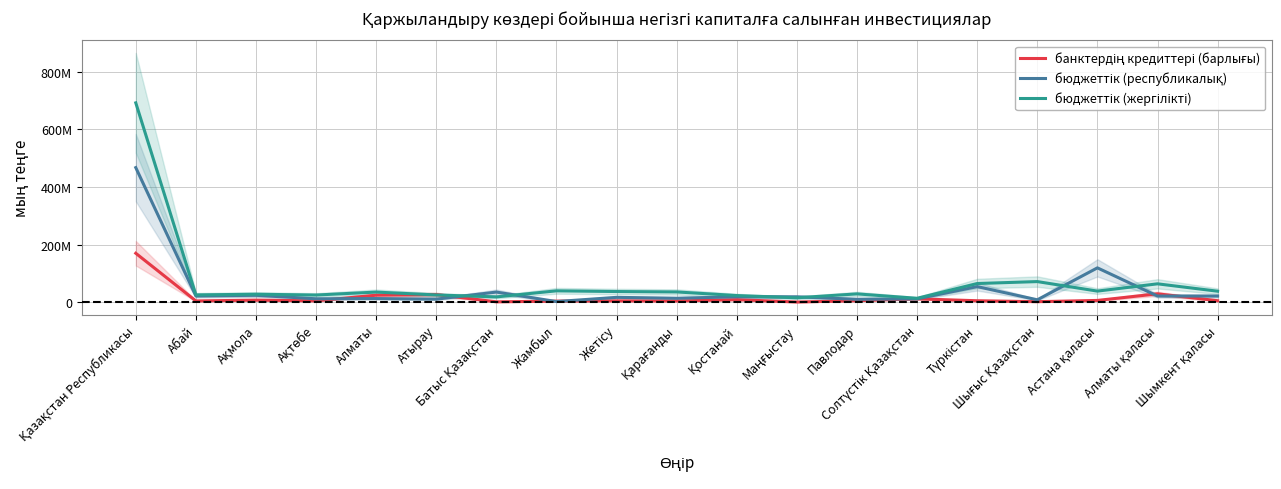

How many distinct data groups are displayed?

3